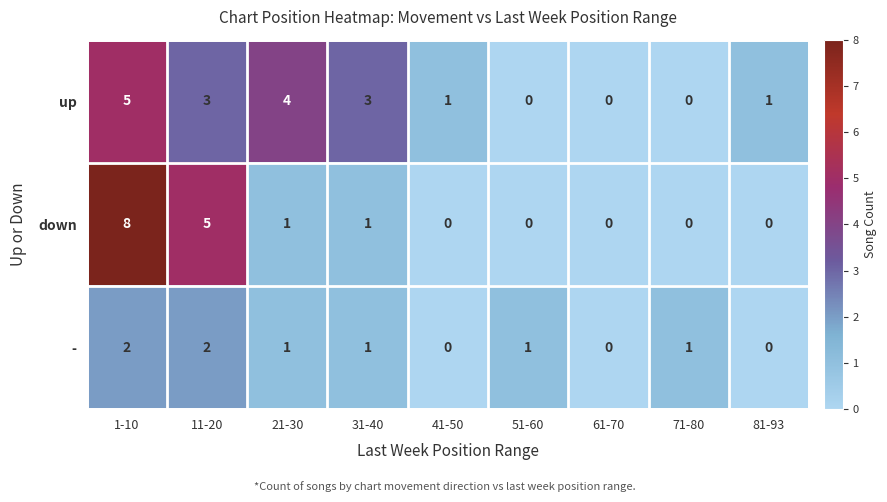

What is the total value across all series at 11-20?

10